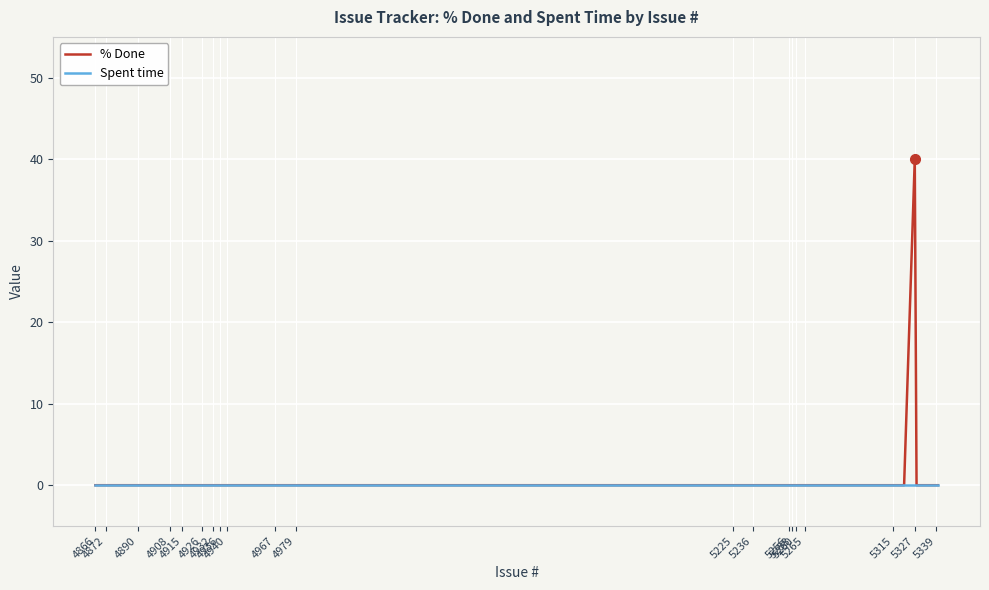

Is this an area chart (filled region under the line)?

No